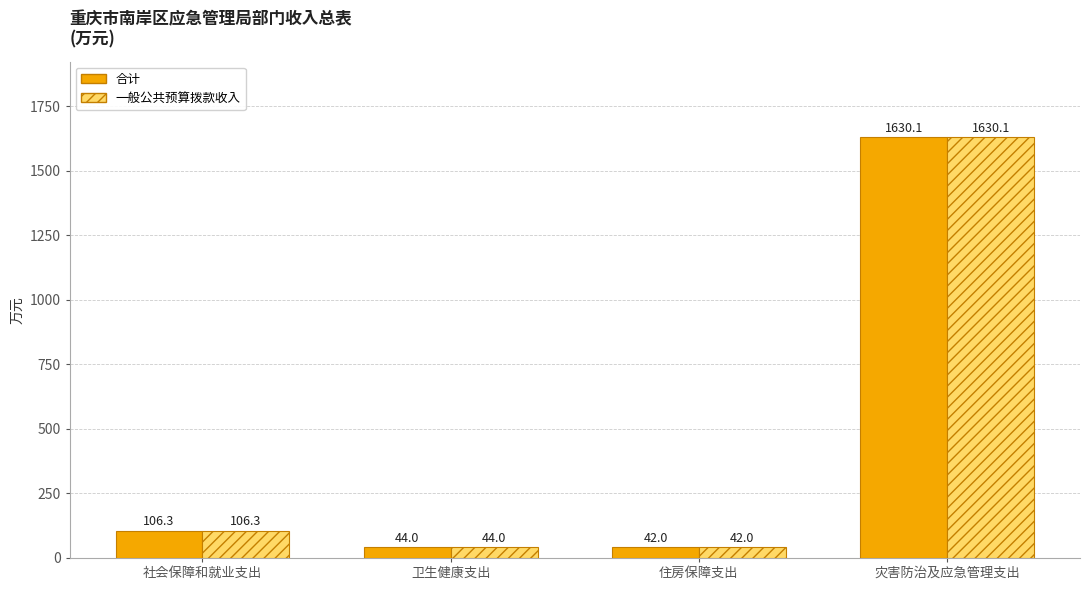

Is it true that 一般公共预算拨款收入 equals 1630.1 at 灾害防治及应急管理支出?

True